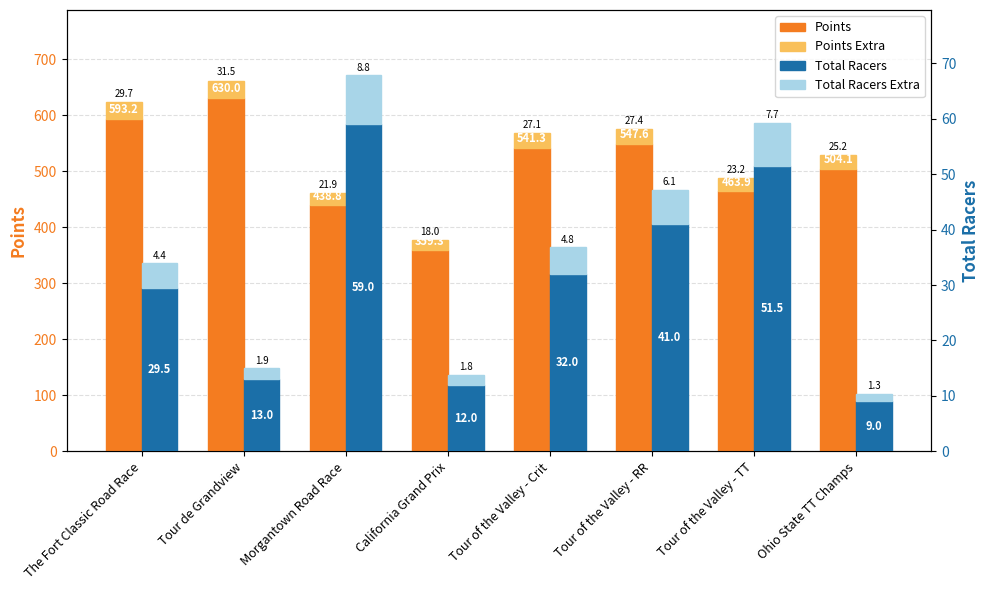

What is the difference between the maximum and minimum values in the Total Racers series?

50.0